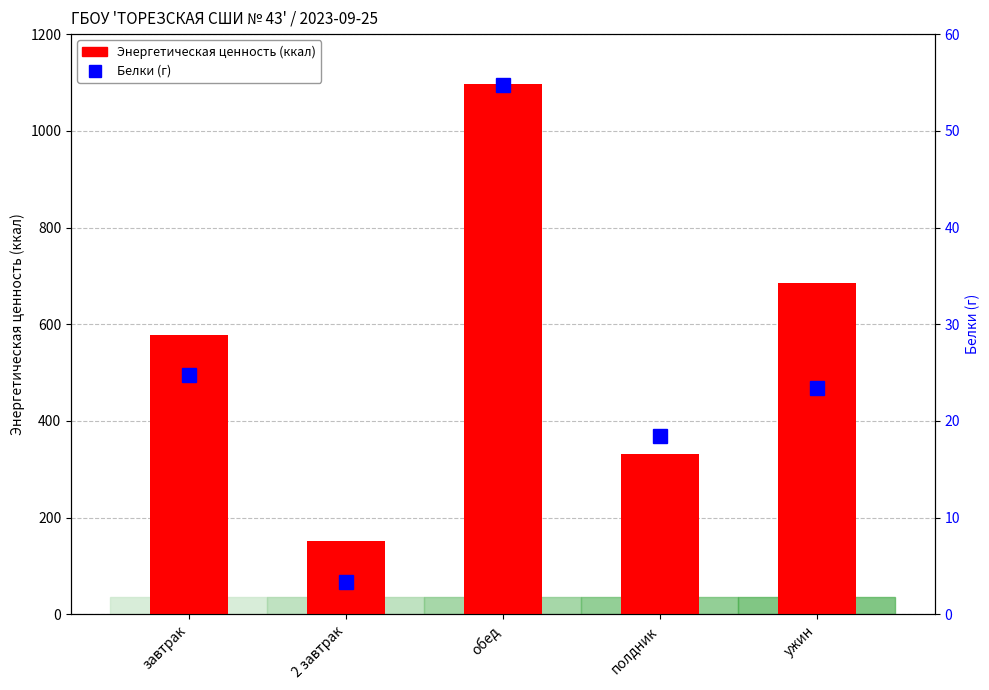

What is the spread (max minus min) of values at завтрак?

553.2